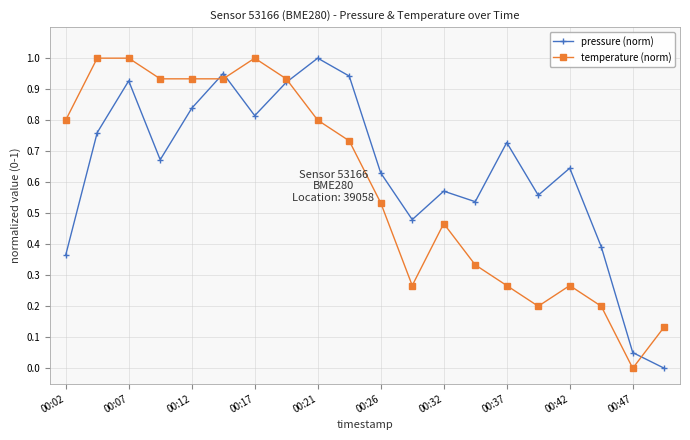

In pressure (norm), how many points are higher than both neighbors (excluding endpoints)?

6